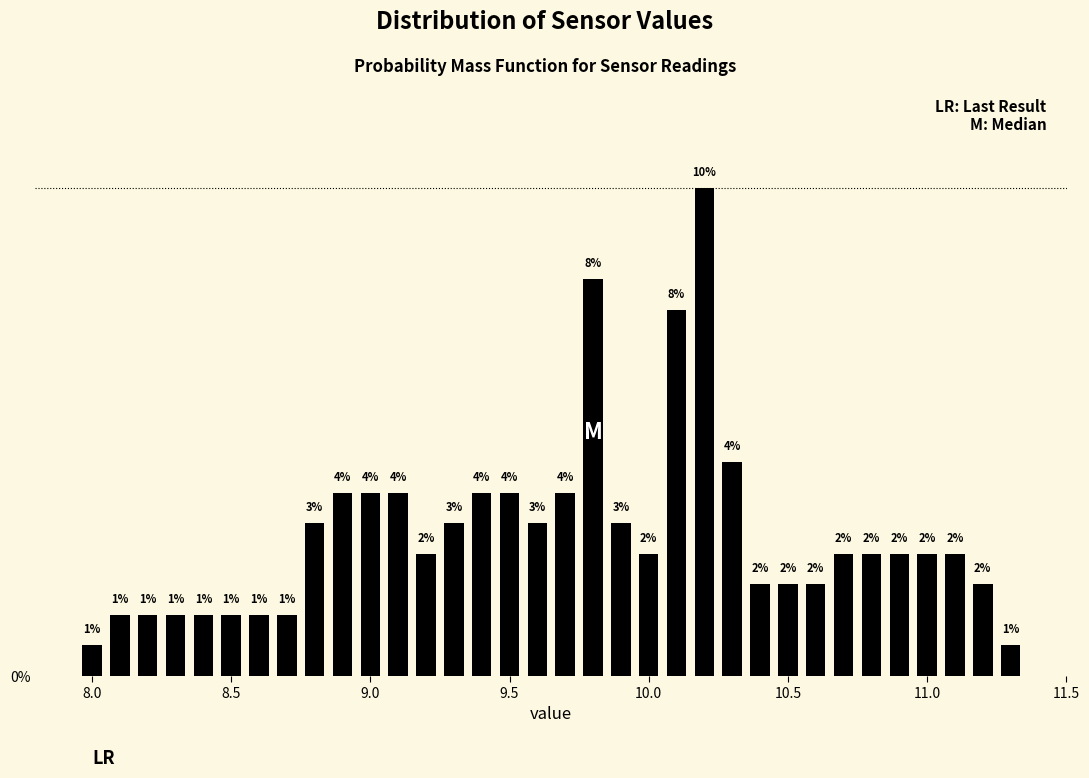

Around what value on the x-axis is the tallest bar? Give the approximate position of its centre, as read against the axis.

10.20